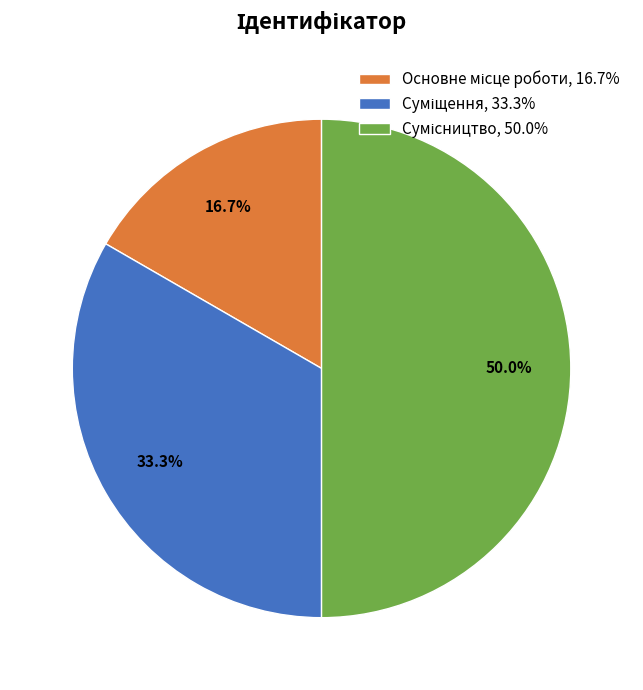

Rank the categories by value from highest to lowest.

Сумісництво, Суміщення, Основне місце роботи